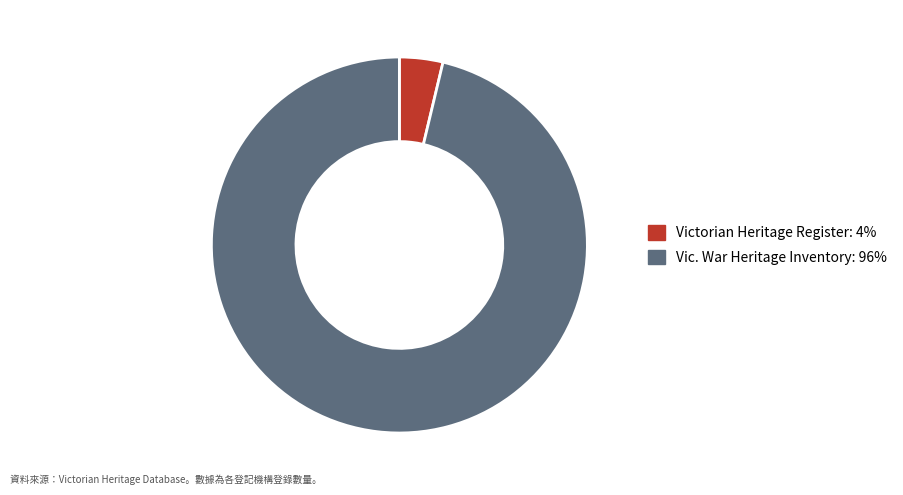

Is there a majority slice in this chart?

Yes